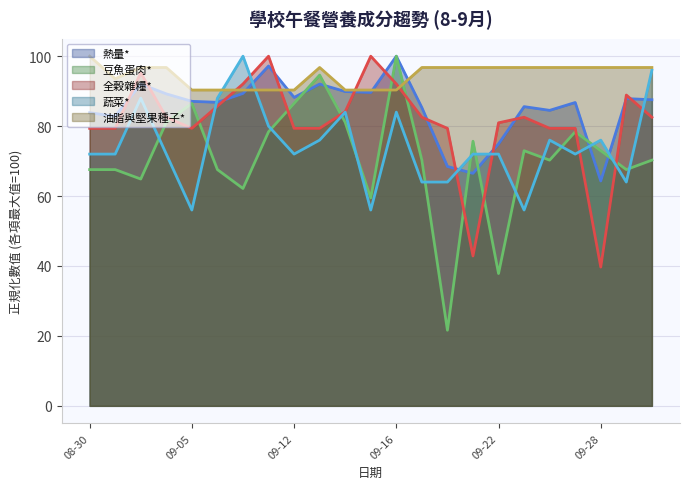

True or false: 蔬菜* has a value of 64.0 at 2022-09-20.

True